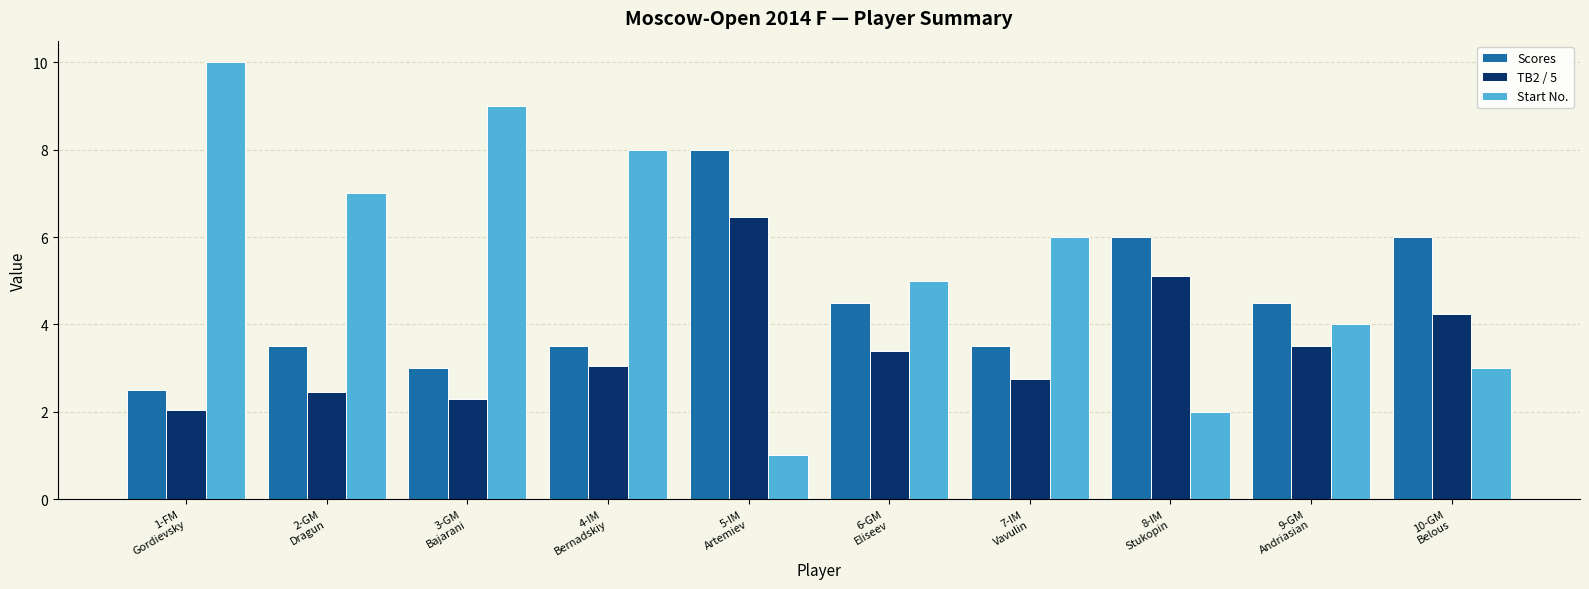

Which series has the largest total across all categories?

Start No.